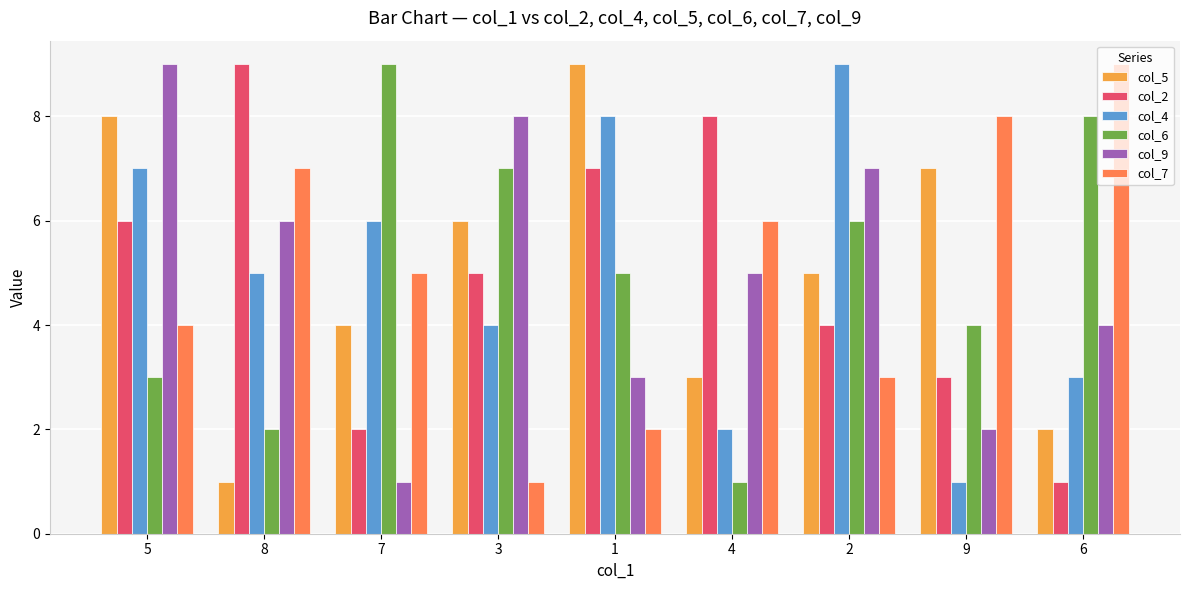

How many categories are shown in the chart?

9